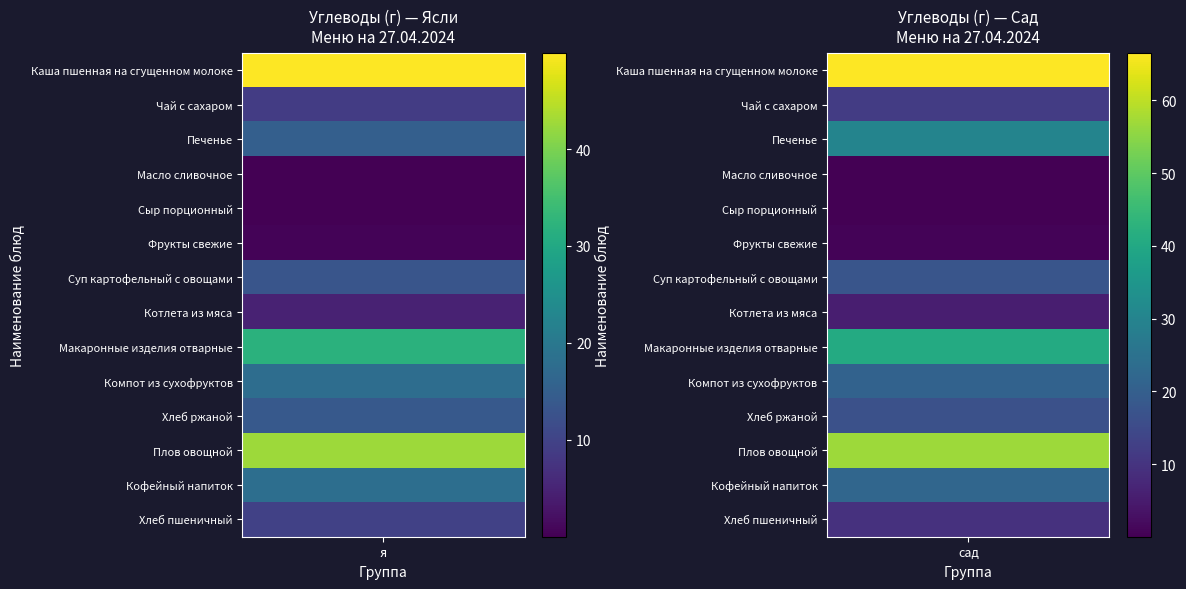

At which label does Компот из сухофруктов reach its minimum?

я